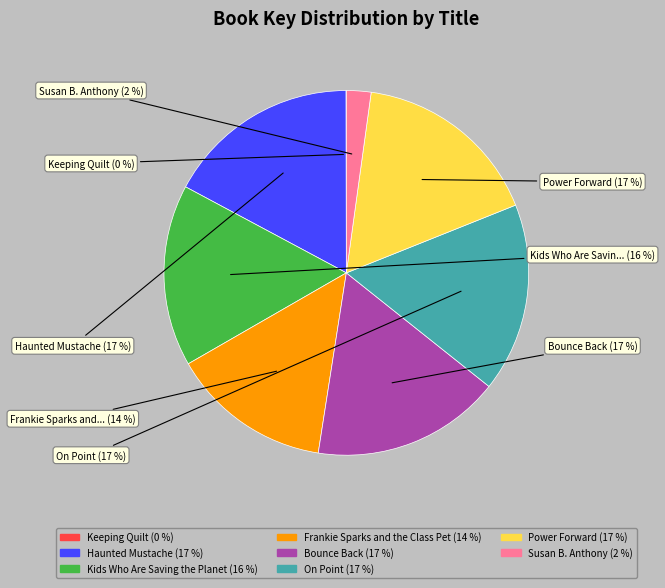

Does any single category account for the majority?

No